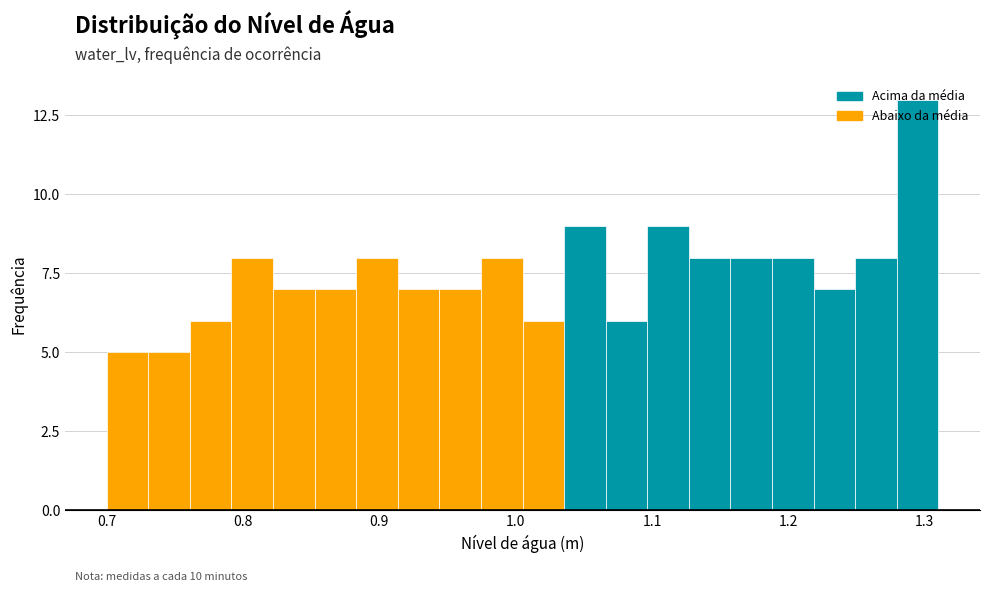

Around what value on the x-axis is the tallest bar? Give the approximate position of its centre, as read against the axis.

1.29